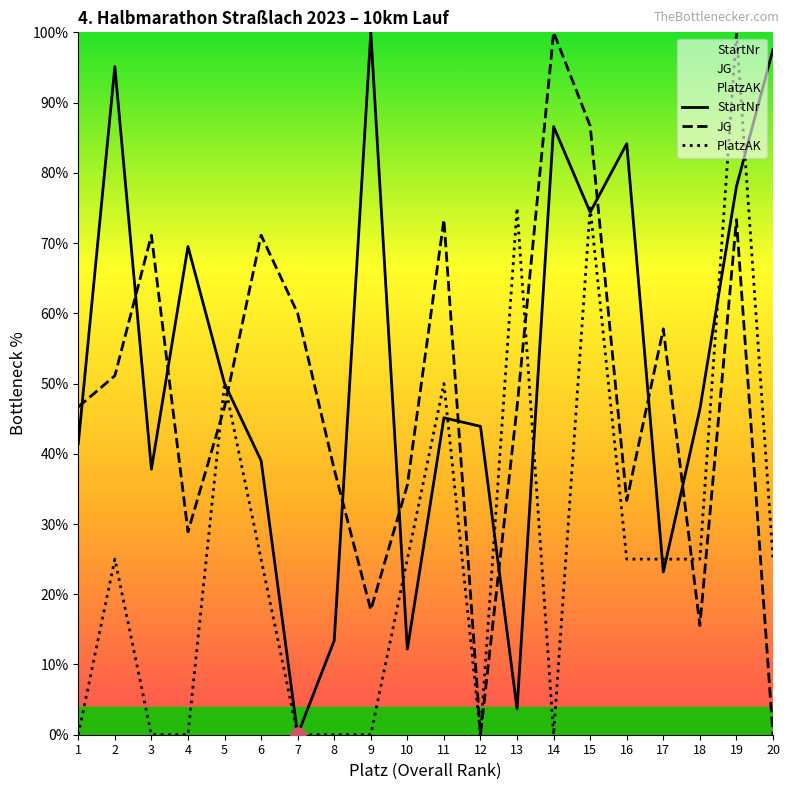

Which series reaches the maximum Y coordinate?

StartNr